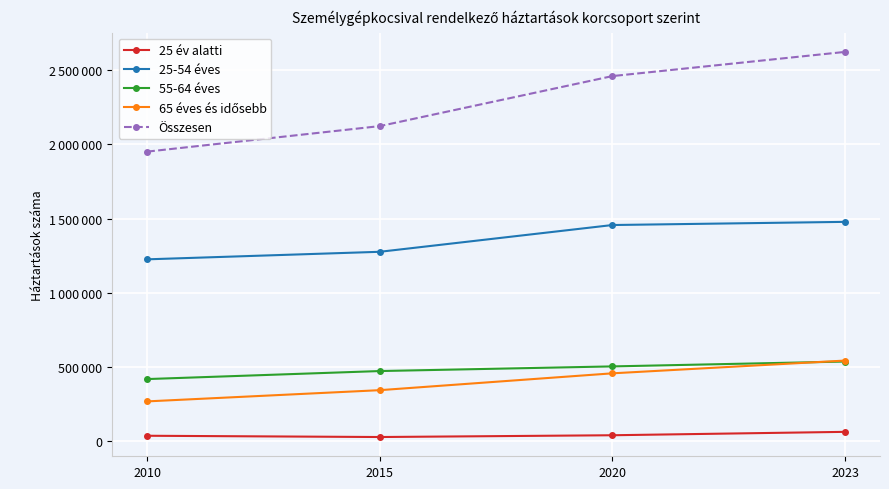

Is this an area chart (filled region under the line)?

No